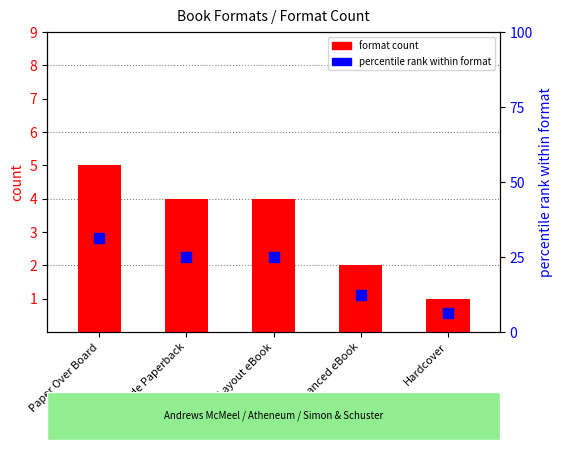

Which series has the largest total across all categories?

percentile rank within format